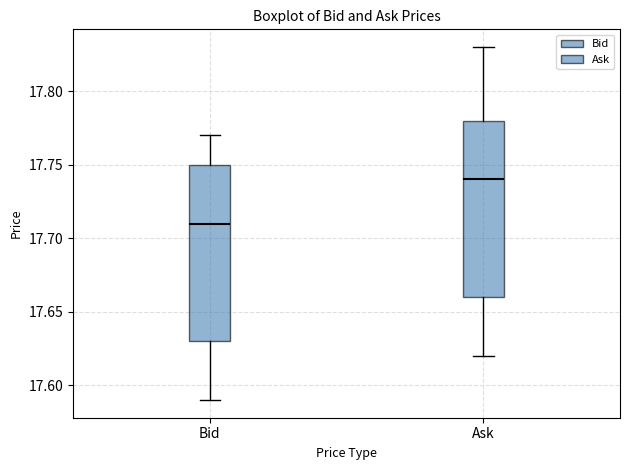

Reading left to right, read every box against the y-axis: the position of its median line, the range the box covers, and the ends of its whiskers. The values are not printed on the chart, so give them approximately, as read against the axis.

Bid: median 17.71, box 17.63 to 17.75, whiskers 17.59 to 17.77
Ask: median 17.74, box 17.66 to 17.78, whiskers 17.62 to 17.83